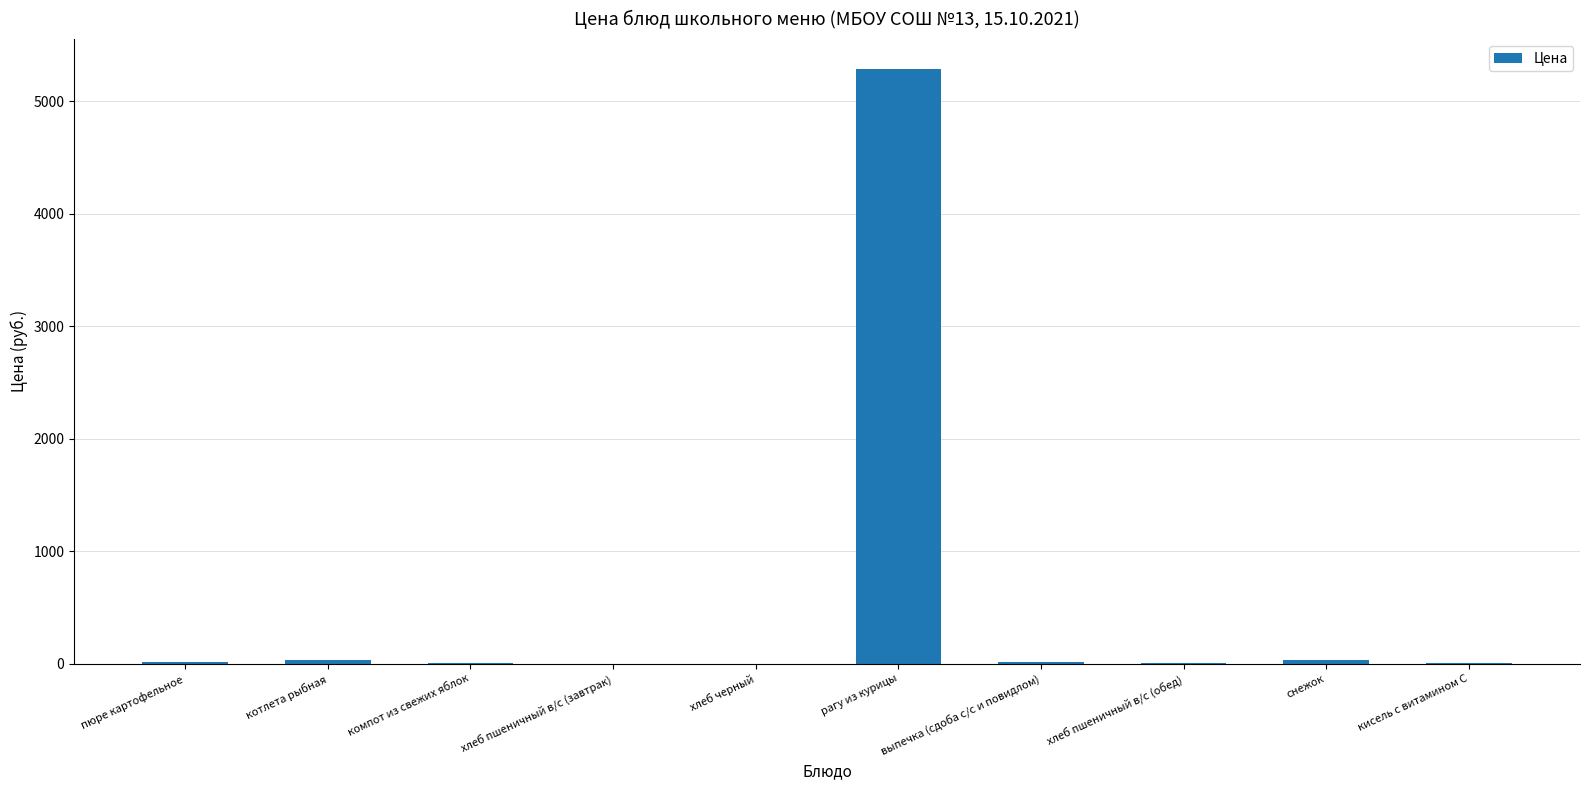

The chart shows a value of 5288.0 at рагу из курицы. True or false?

True